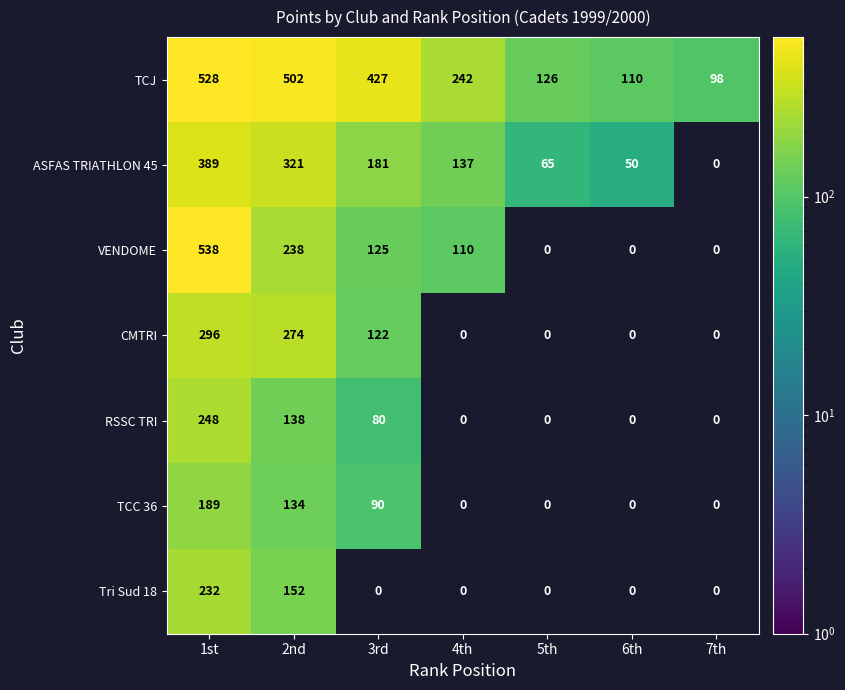

What is the sum of the RSSC TRI values at 2nd and 3rd?

218